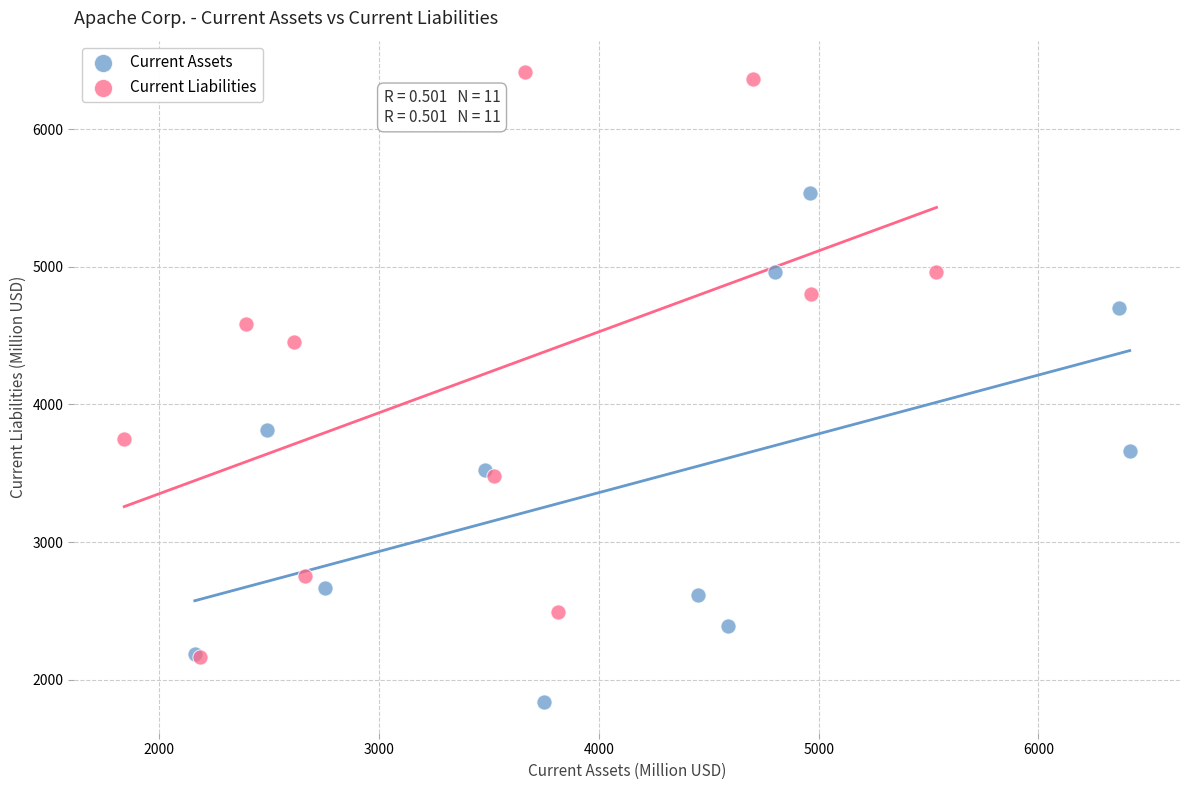

Which series has the largest Y range (max minus min)?

Current Liabilities